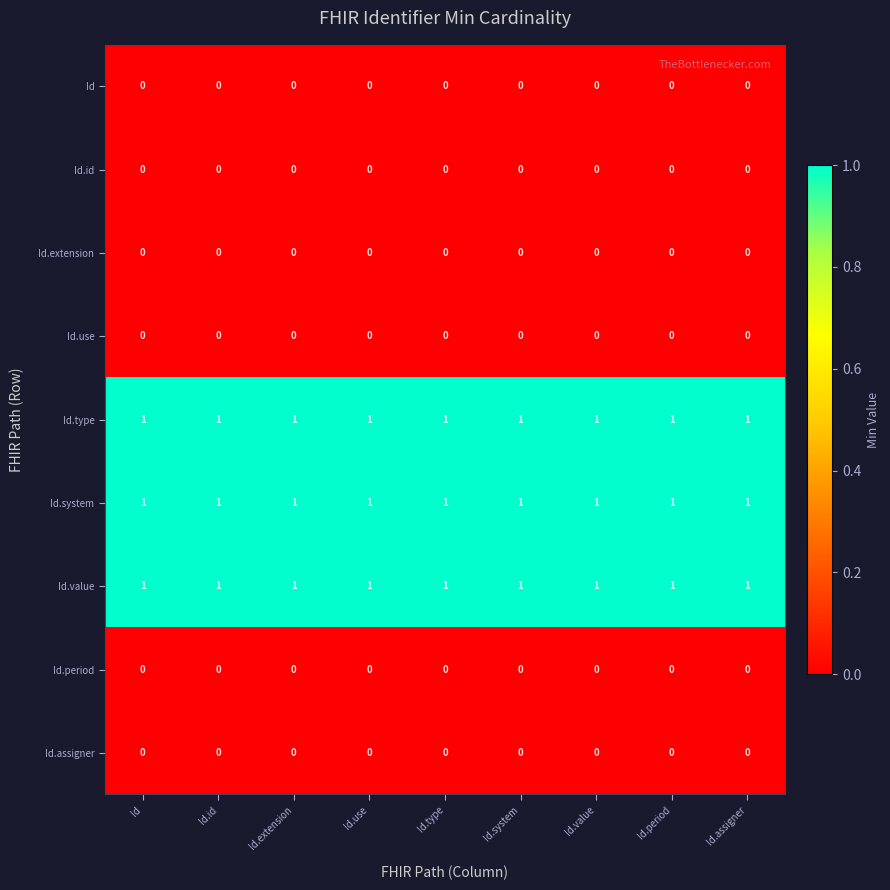

Is the value of Id.extension at Id.use greater than the value of Id.type at Id.id?

No